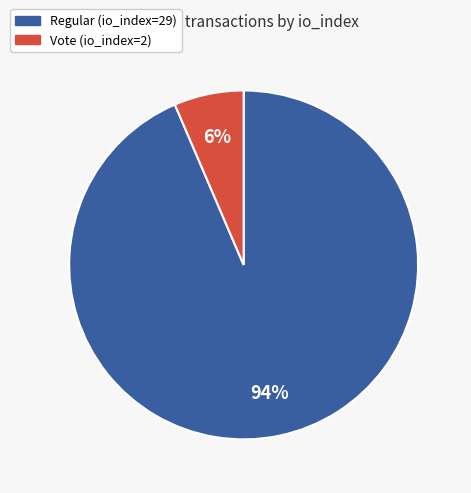

Which category has the biggest portion of the pie?

Regular (io_index=29)